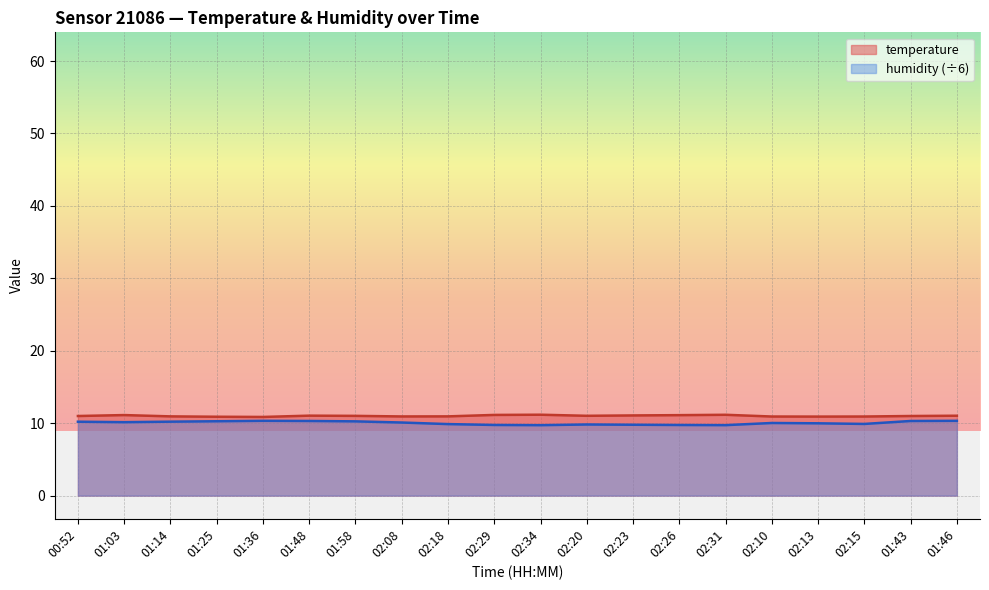

At which category is the sum across all series the highest?

01:46